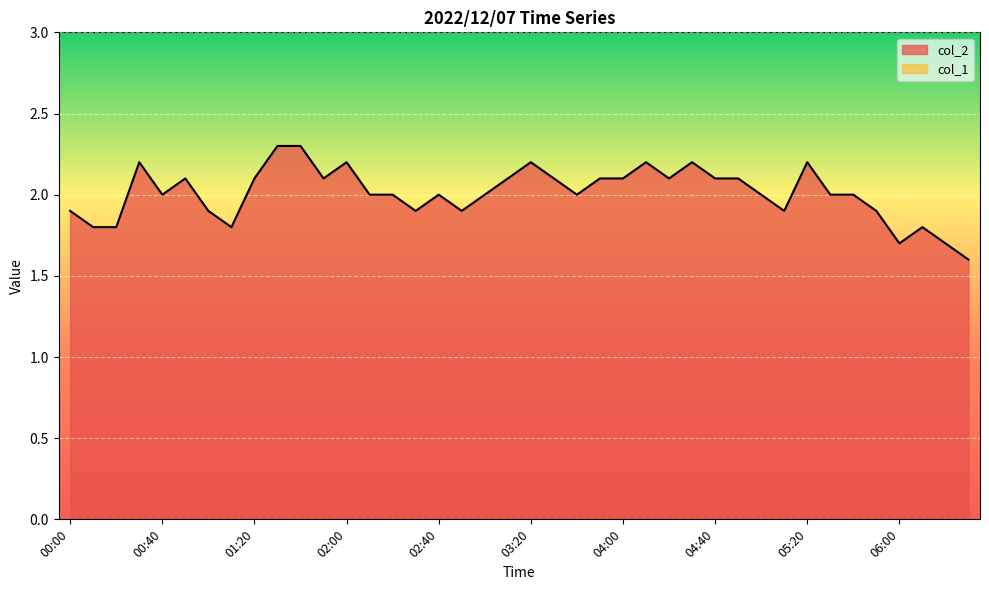

What is the minimum value shown in the chart?

0.0